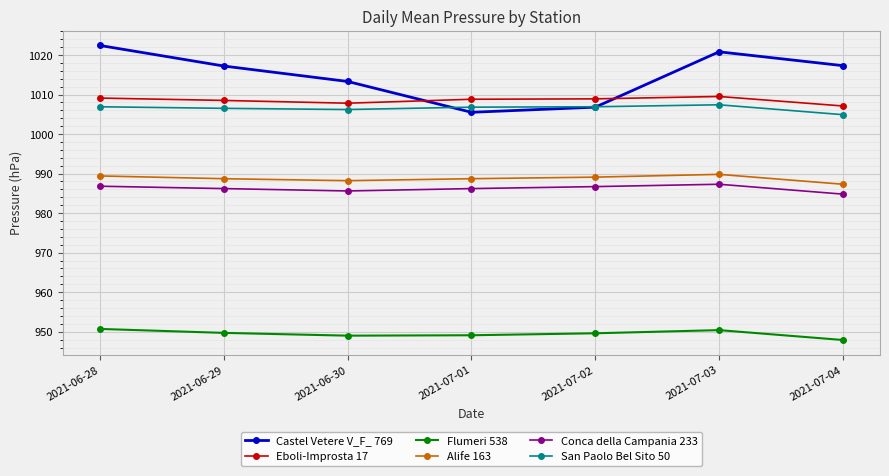

Which series has the largest range (max minus min)?

Castel Vetere V_F_ 769